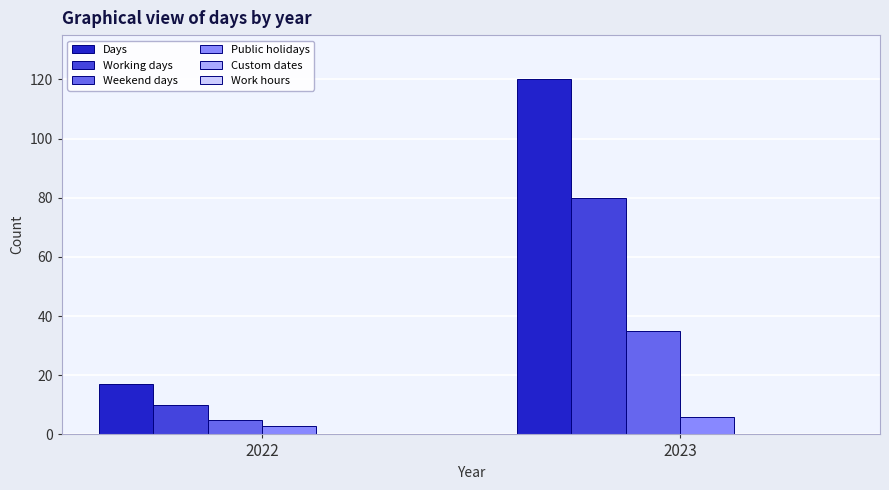

What is the total value across all series at 2023?

241